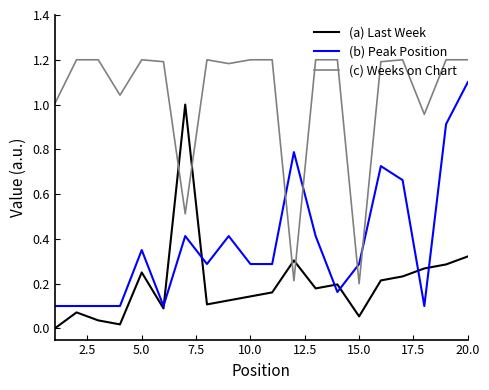

Which series has the largest total across all categories?

(c) Weeks on Chart